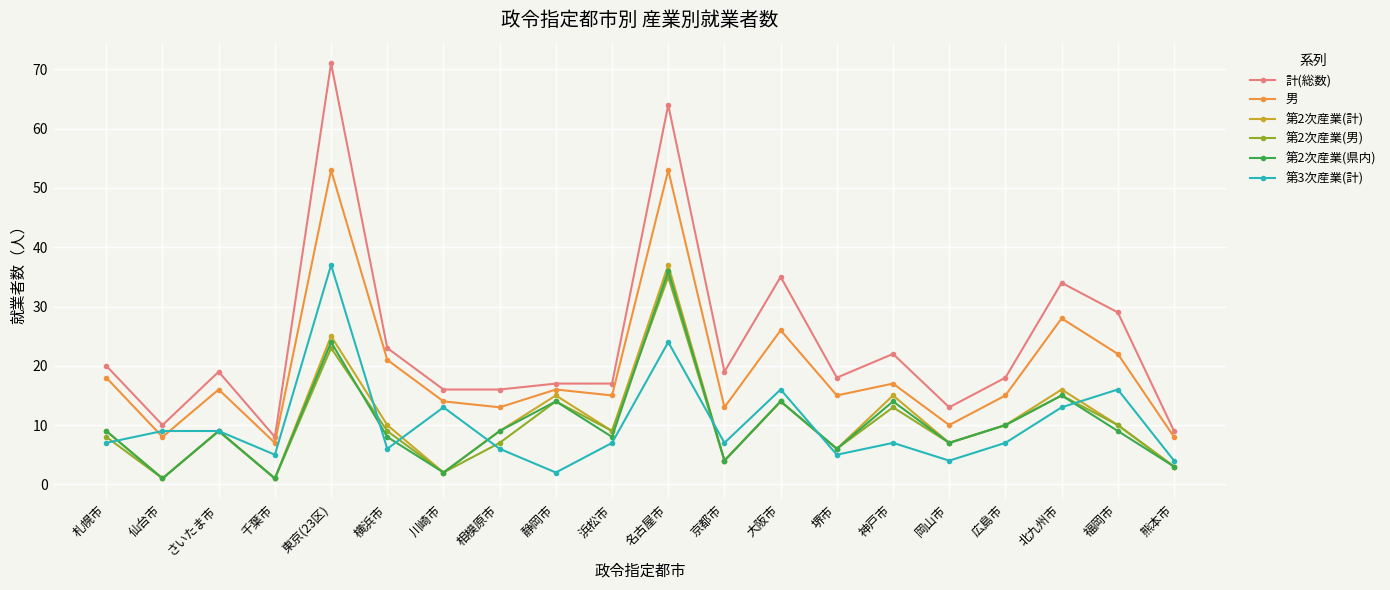

What is the spread (max minus min) of values at さいたま市?

10